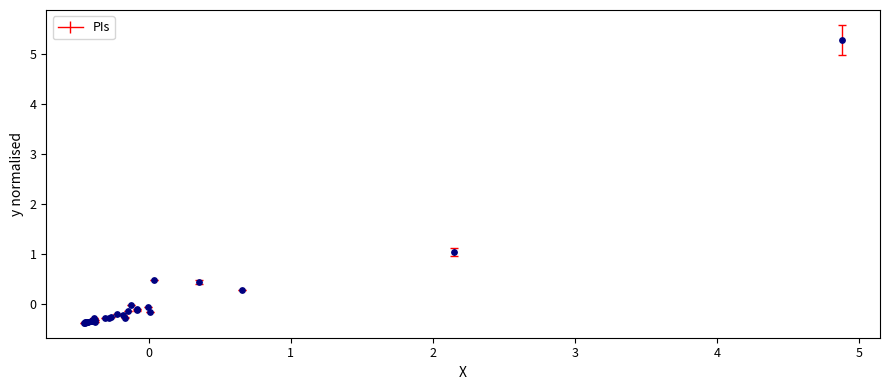

What Y value in the scatter plot is closest to 2?

1.0